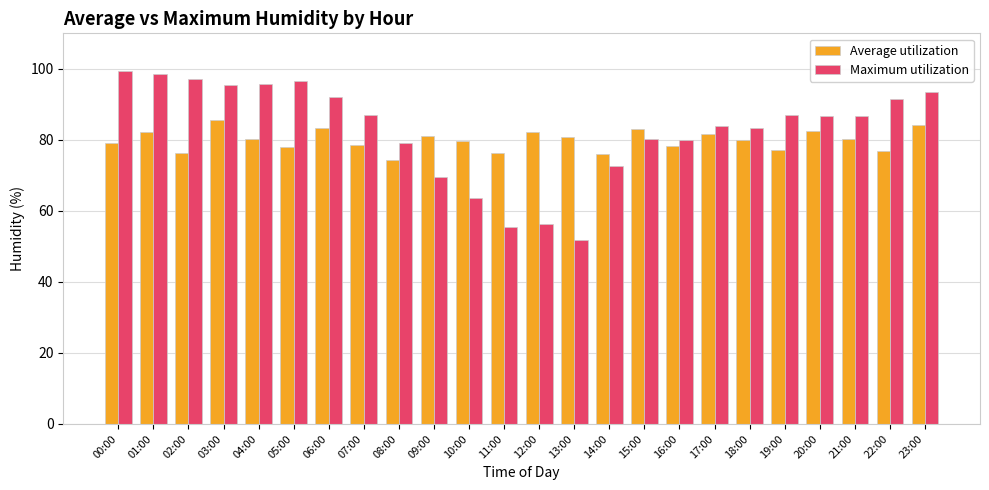

The Average utilization series shows 77.2 at 19:00. True or false?

True